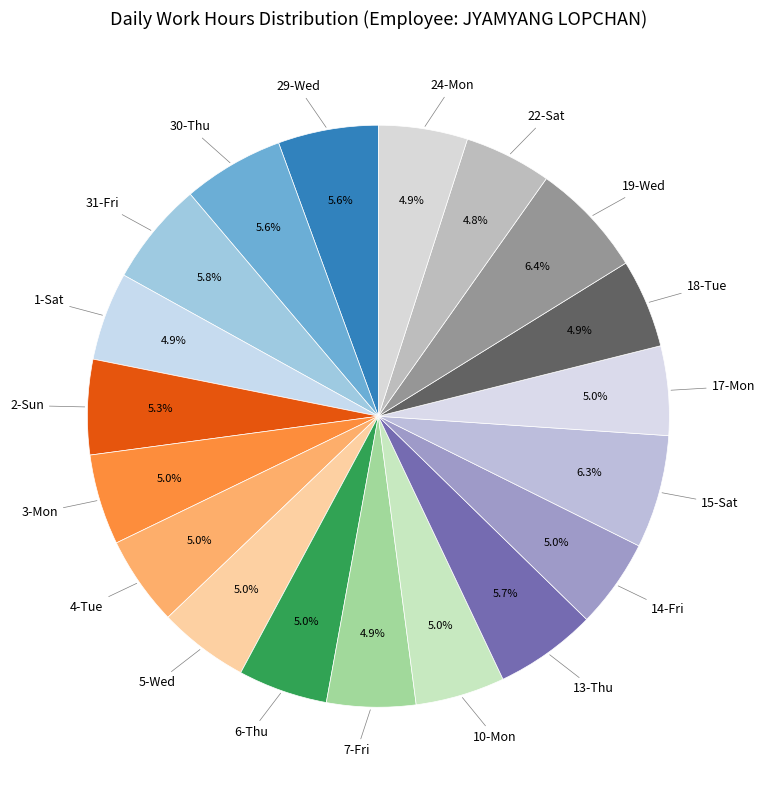

Which slice is the largest?

19-Wed